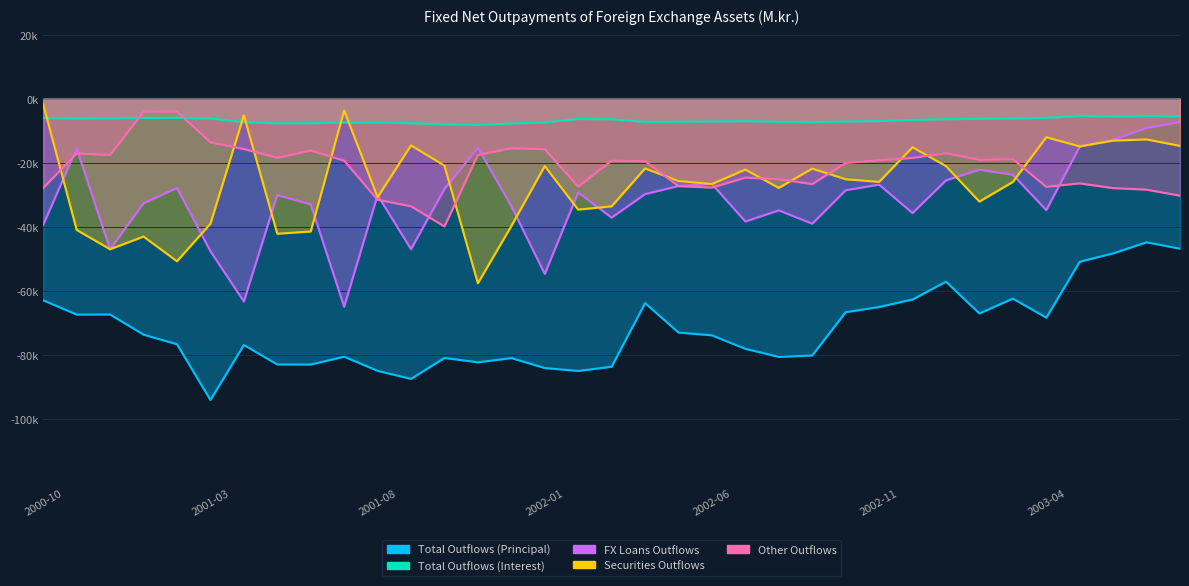

True or false: Total Outflows (Principal) and Securities Outflows cross at least once.

False